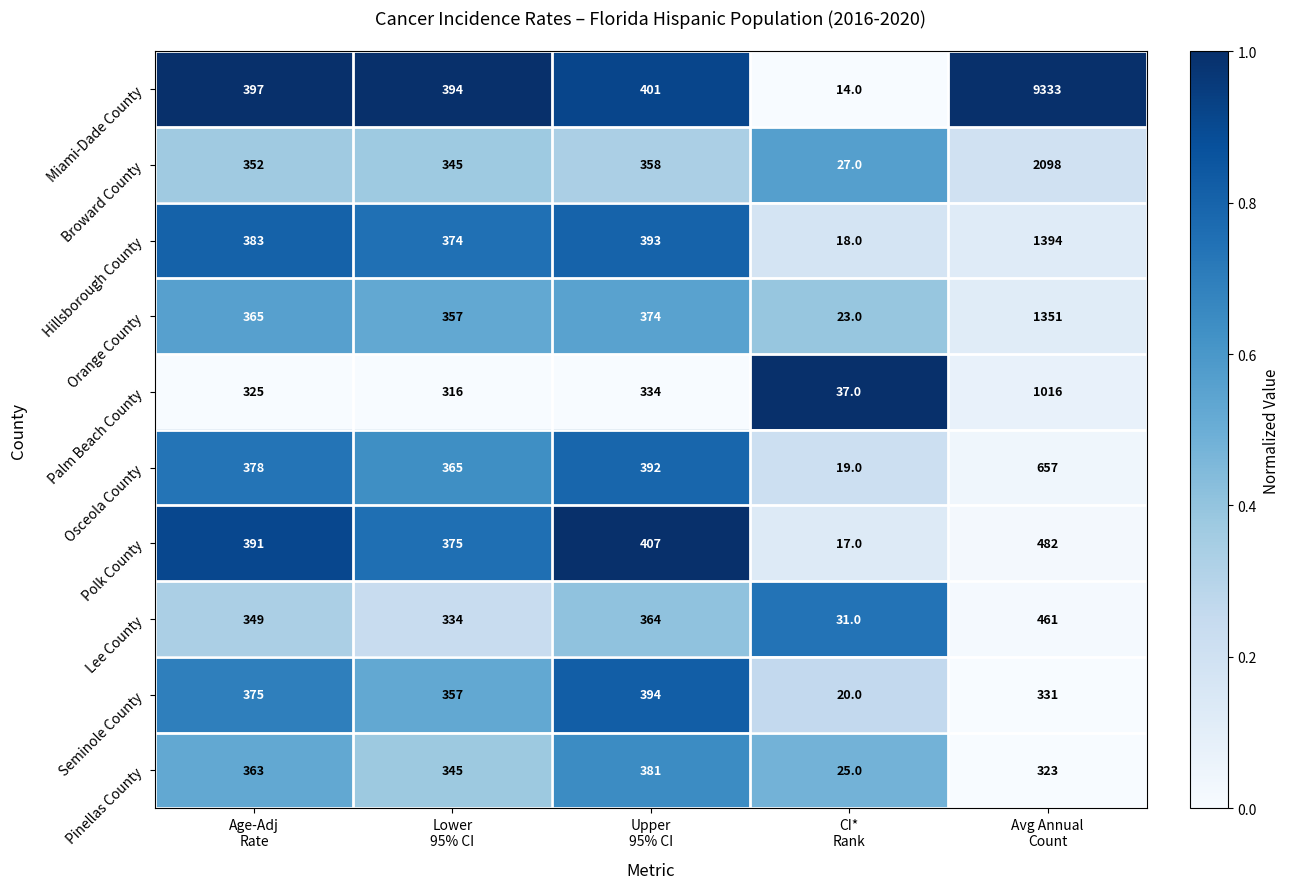

Which series has the largest total across all categories?

Miami-Dade County